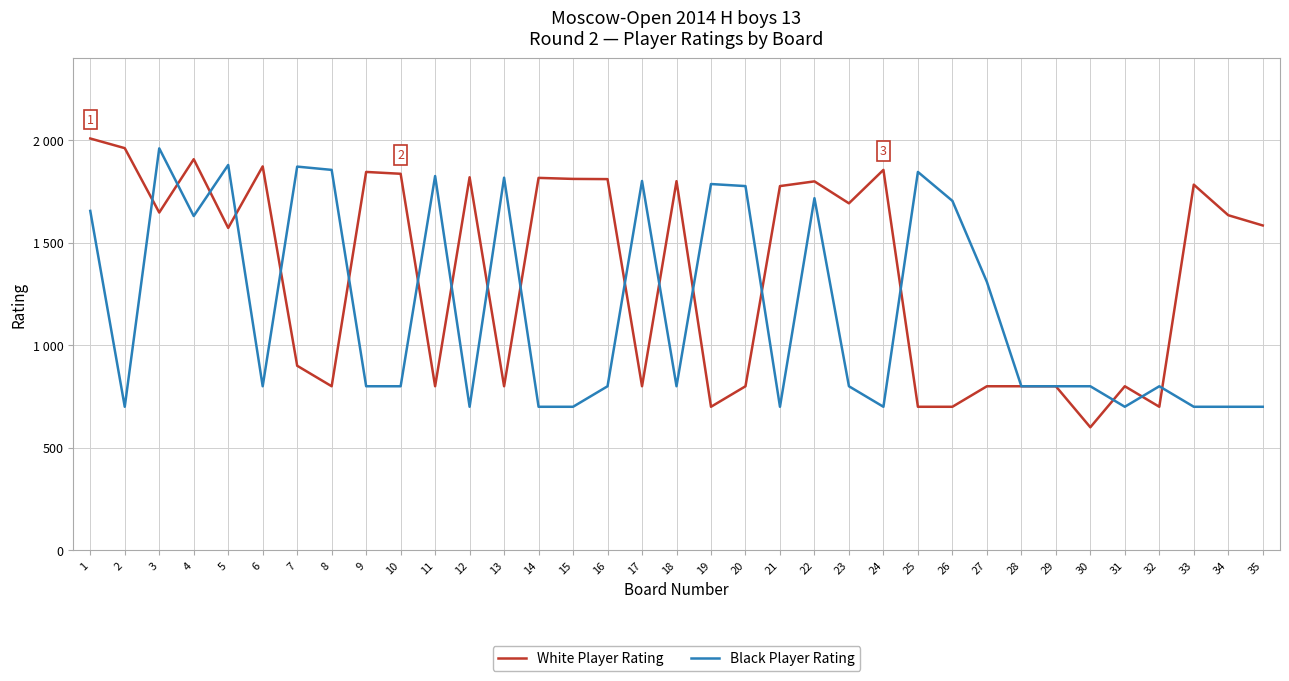

Is it true that White Player Rating equals 800 at 13?

True